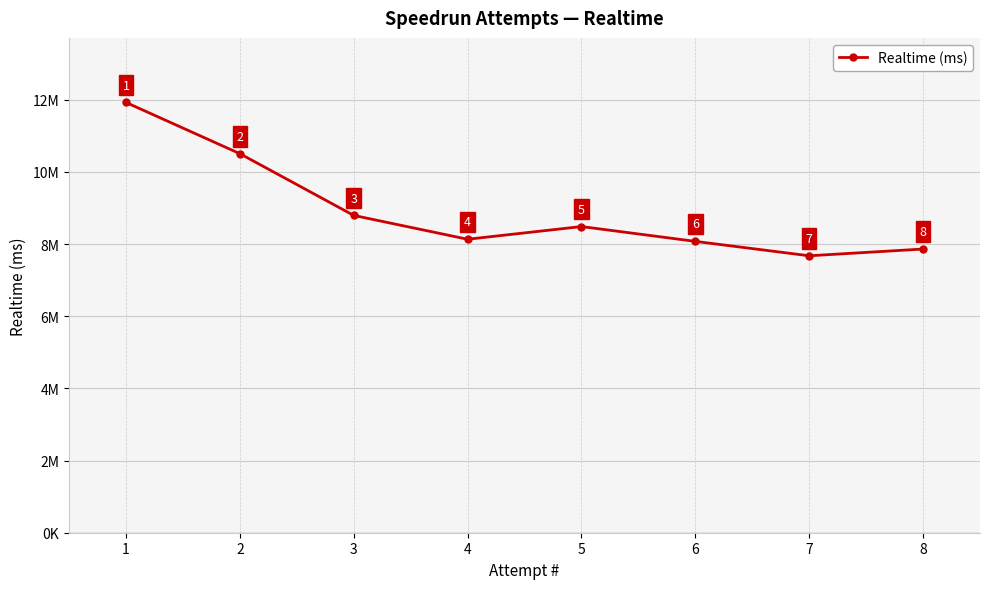

What is the sum of all values?

71474455